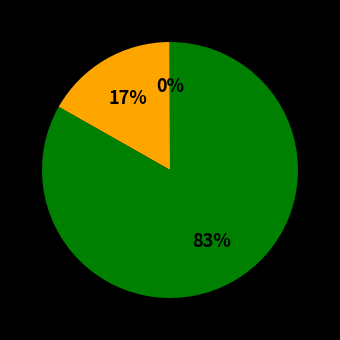

To the nearest percent, what is the difference between the largest and smallest slice percentages?

83%